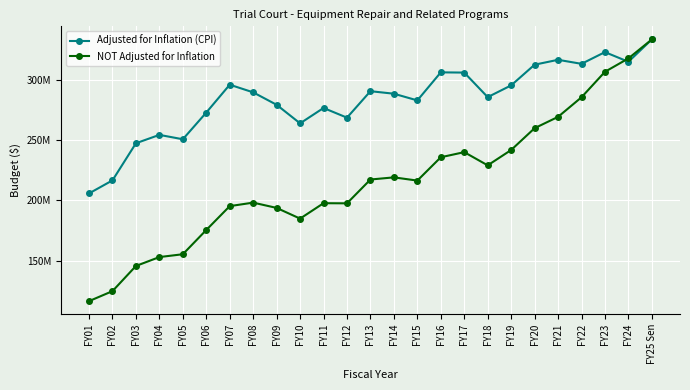

What is the difference between the maximum and minimum values in the NOT Adjusted for Inflation series?

216952603